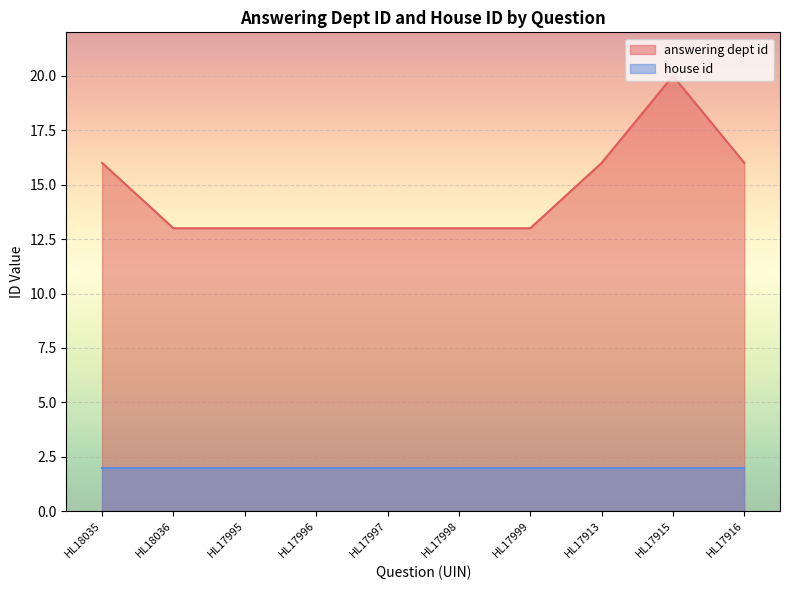

What is the change in value from HL17995 to HL17913?

+3